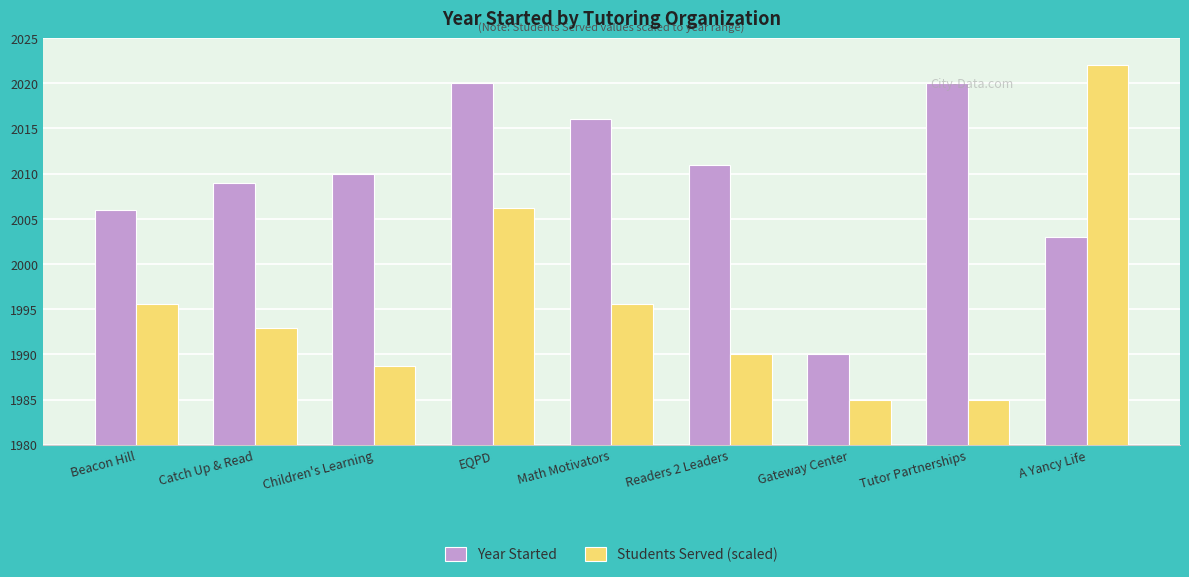

What is the difference between the maximum and second lowest values in the Students Served (scaled) series?

37.0